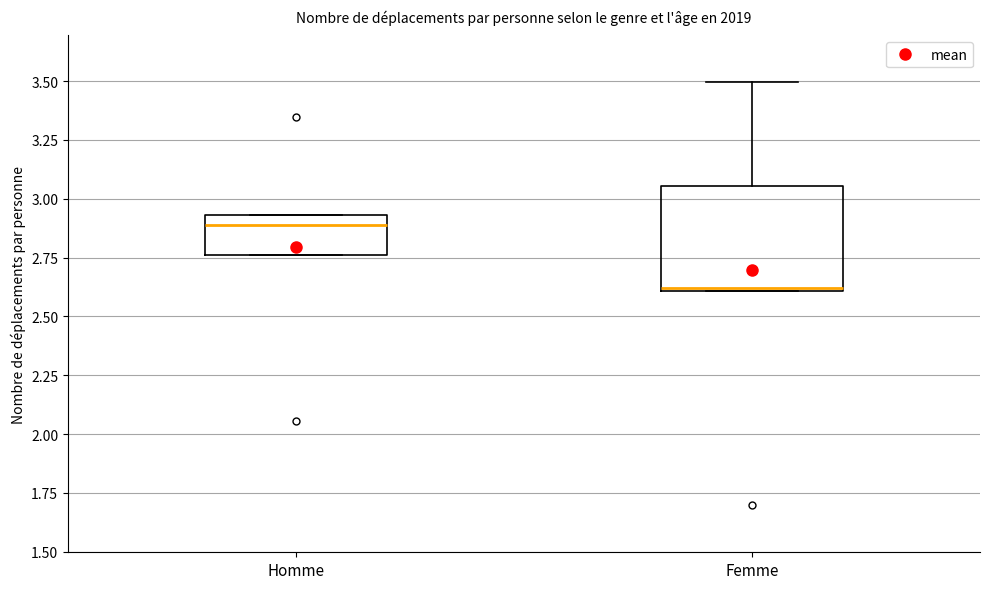

Comparing the boxes themselves (not the whiskers), which one is the tallest?

Femme